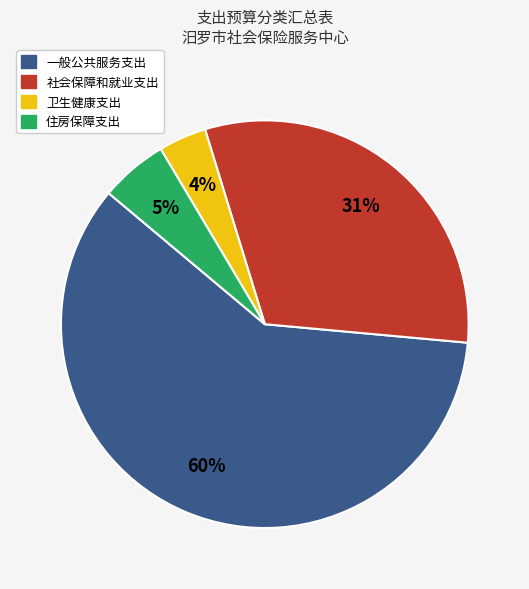

Which has a higher value, 社会保障和就业支出 or 住房保障支出?

社会保障和就业支出